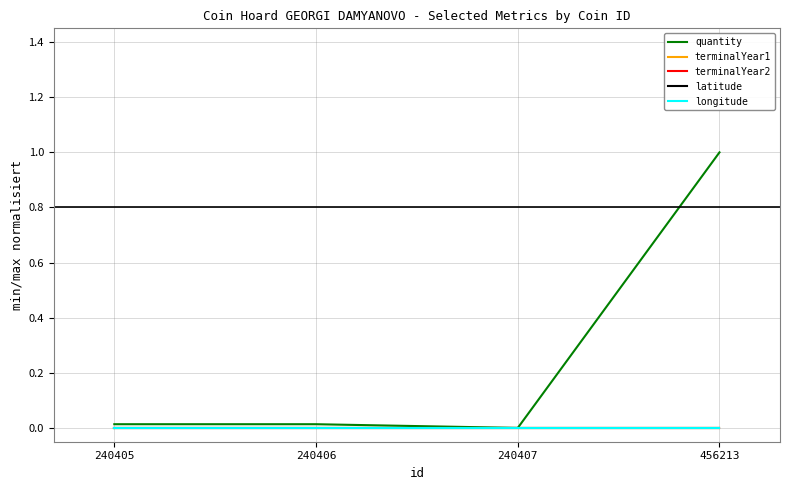

Which series has the widest spread of values?

quantity